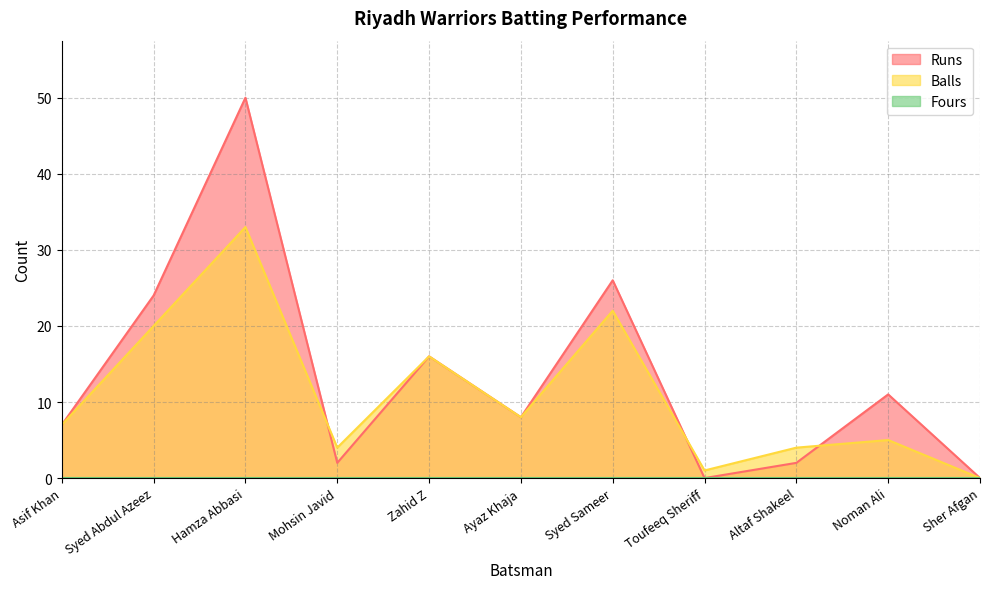

Which has a higher value, Toufeeq Sheriff or Sher Afgan?

Toufeeq Sheriff